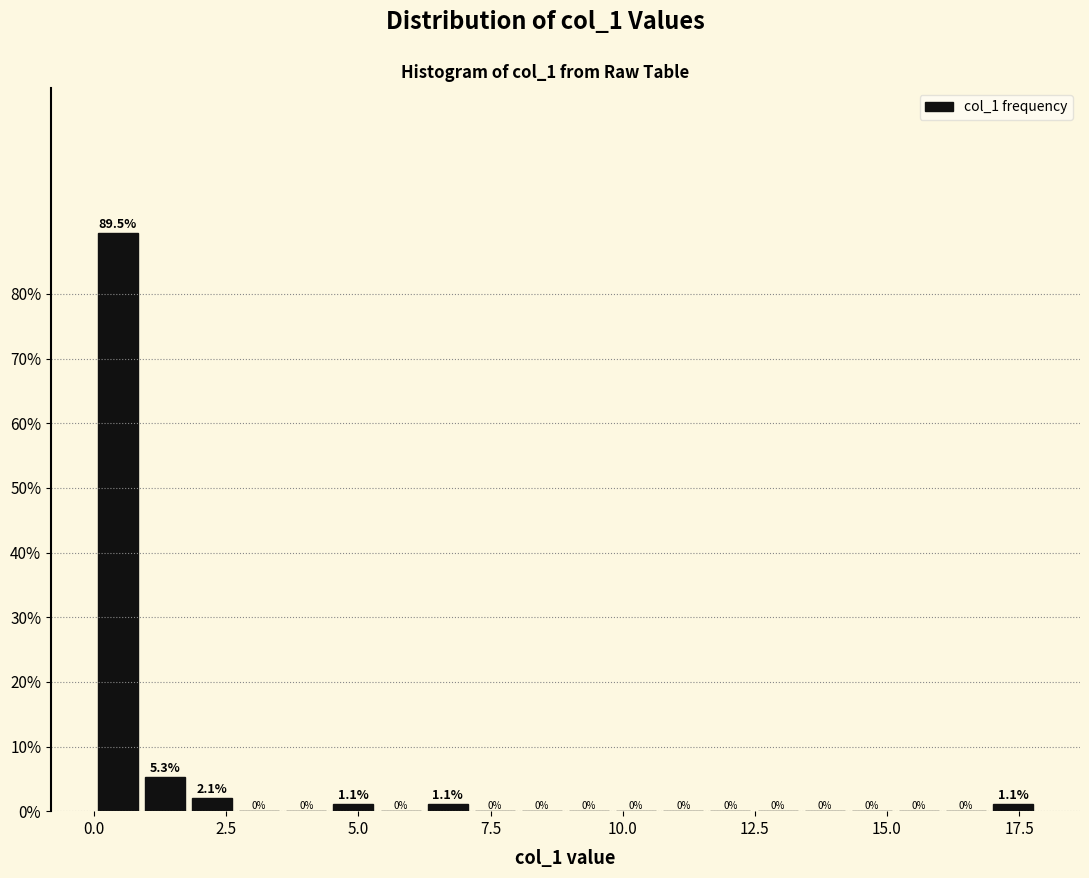

Around what value on the x-axis is the tallest bar? Give the approximate position of its centre, as read against the axis.

0.5